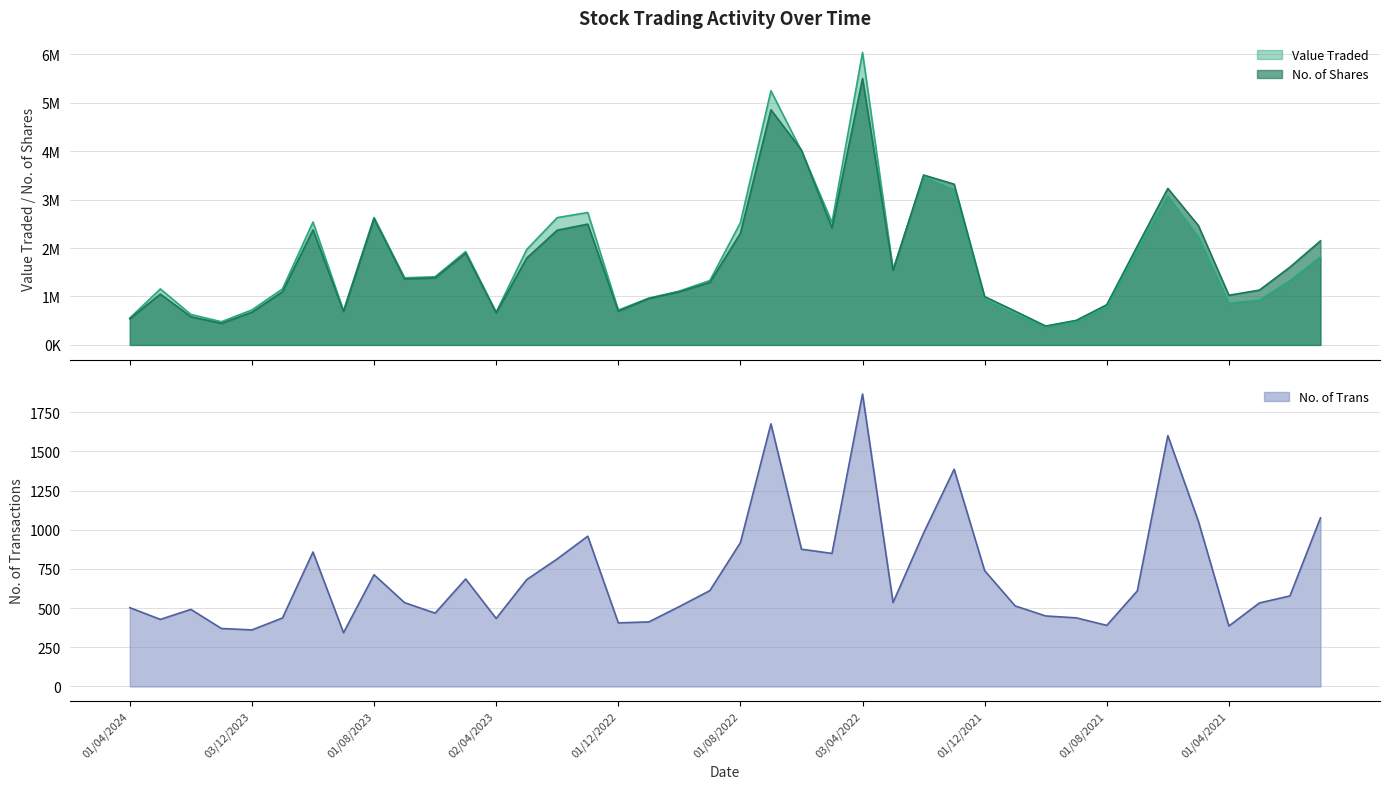

Reading right to left, what are all the values shown in this chart?

Value Traded: 03/01/2021=1816296	01/02/2021=1326511	01/03/2021=924023	01/04/2021=863533	02/05/2021=2230054	01/06/2021=3074134	01/07/2021=1944420	01/08/2021=782472	01/09/2021=473474	03/10/2021=366917	01/11/2021=630519	01/12/2021=939947	02/01/2022=3196086	01/02/2022=3470361	01/03/2022=1551566	03/04/2022=6035184	08/05/2022=2528031	01/06/2022=4002714	03/07/2022=5245156	01/08/2022=2522955	01/09/2022=1329307	02/10/2022=1111578	01/11/2022=965953	01/12/2022=719974	02/01/2023=2733313	01/02/2023=2627669	01/03/2023=1968999	02/04/2023=676474	01/05/2023=1926613	04/06/2023=1406853	02/07/2023=1385449	01/08/2023=2631075	03/09/2023=704829	01/10/2023=2536593	01/11/2023=1156106	03/12/2023=722828	02/01/2024=478962	01/02/2024=629061	03/03/2024=1155947	01/04/2024=555076
No. of Shares: 03/01/2021=2148214	01/02/2021=1605667	01/03/2021=1131553	01/04/2021=1025481	02/05/2021=2464479	01/06/2021=3230528	01/07/2021=2038988	01/08/2021=830212	01/09/2021=507052	03/10/2021=390505	01/11/2021=696406	01/12/2021=998174	02/01/2022=3318338	01/02/2022=3506254	01/03/2022=1539706	03/04/2022=5497454	08/05/2022=2414675	01/06/2022=4020837	03/07/2022=4852749	01/08/2022=2303647	01/09/2022=1290964	02/10/2022=1097220	01/11/2022=959141	01/12/2022=696647	02/01/2023=2493314	01/02/2023=2368601	01/03/2023=1791872	02/04/2023=661712	01/05/2023=1893825	04/06/2023=1383754	02/07/2023=1362792	01/08/2023=2607228	03/09/2023=688640	01/10/2023=2375342	01/11/2023=1097778	03/12/2023=675362	02/01/2024=445462	01/02/2024=582559	03/03/2024=1050352	01/04/2024=541107
No. of Trans: 03/01/2021=1076	01/02/2021=578	01/03/2021=533	01/04/2021=386	02/05/2021=1055	01/06/2021=1601	01/07/2021=610	01/08/2021=390	01/09/2021=438	03/10/2021=450	01/11/2021=514	01/12/2021=739	02/01/2022=1386	01/02/2022=979	01/03/2022=536	03/04/2022=1866	08/05/2022=849	01/06/2022=876	03/07/2022=1676	01/08/2022=918	01/09/2022=612	02/10/2022=510	01/11/2022=412	01/12/2022=406	02/01/2023=959	01/02/2023=814	01/03/2023=682	02/04/2023=434	01/05/2023=686	04/06/2023=468	02/07/2023=535	01/08/2023=713	03/09/2023=343	01/10/2023=858	01/11/2023=437	03/12/2023=361	02/01/2024=370	01/02/2024=492	03/03/2024=428	01/04/2024=503